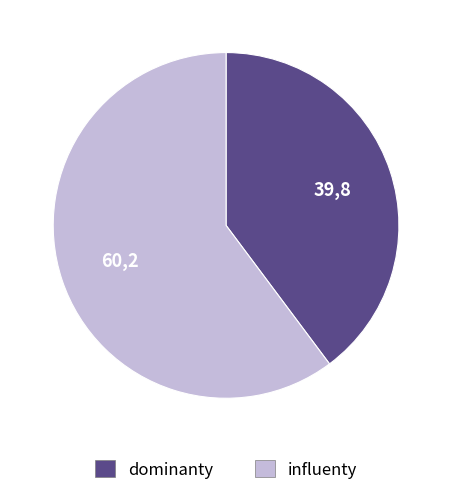

Approximately how many times larger is the value at influenty compared to dominanty?

1.5